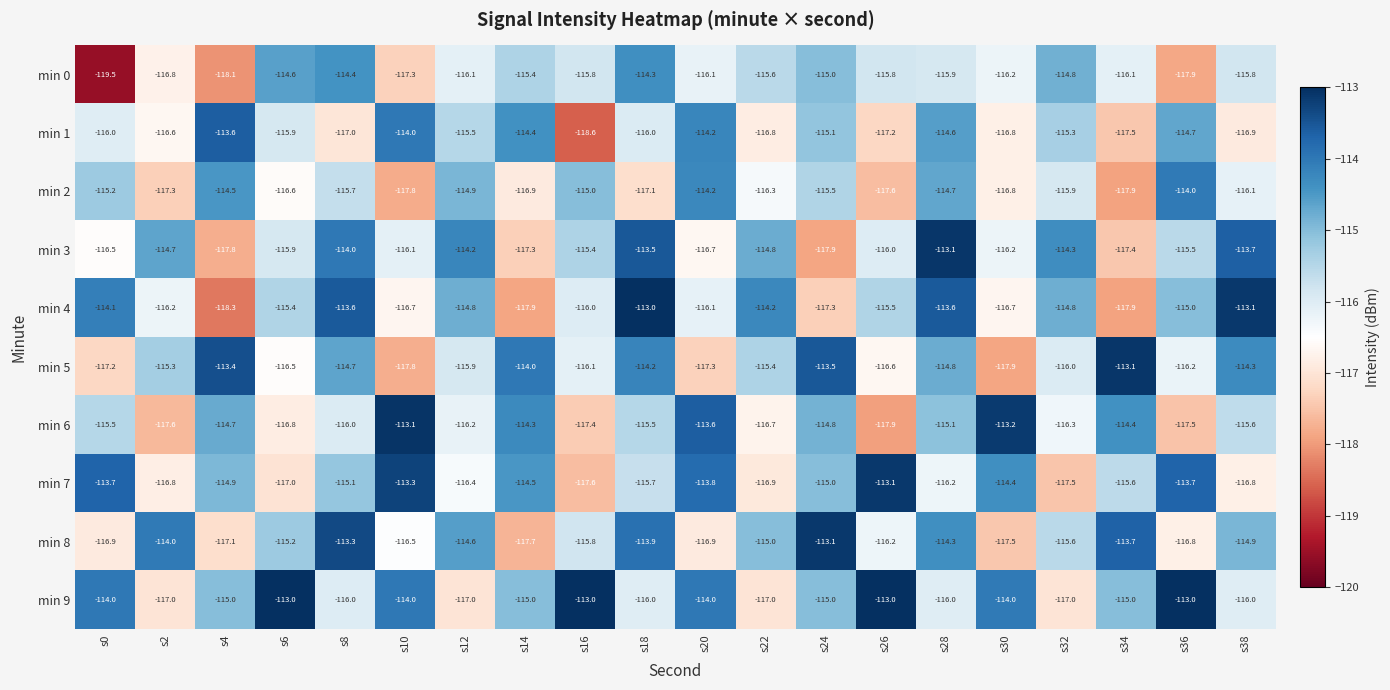

Between s16 and s38, which series saw the biggest shift?

min 9